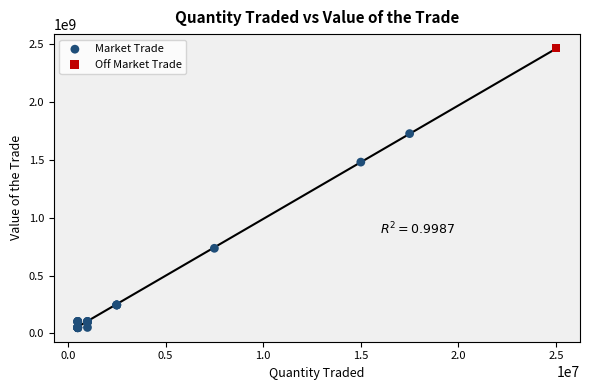

What are all the series names shown in the legend?

Market Trade, Off Market Trade